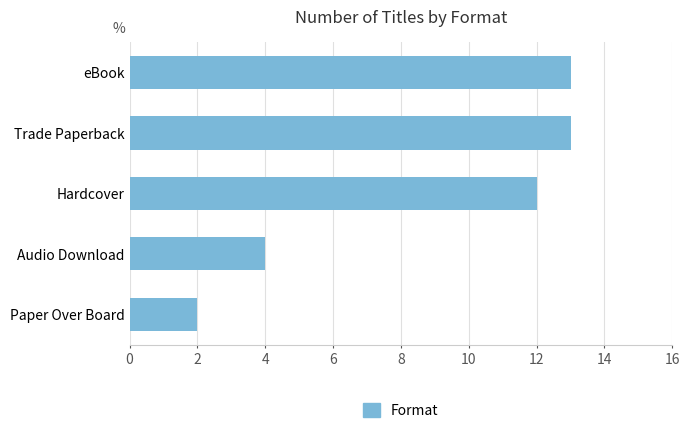

What is the average value?

9